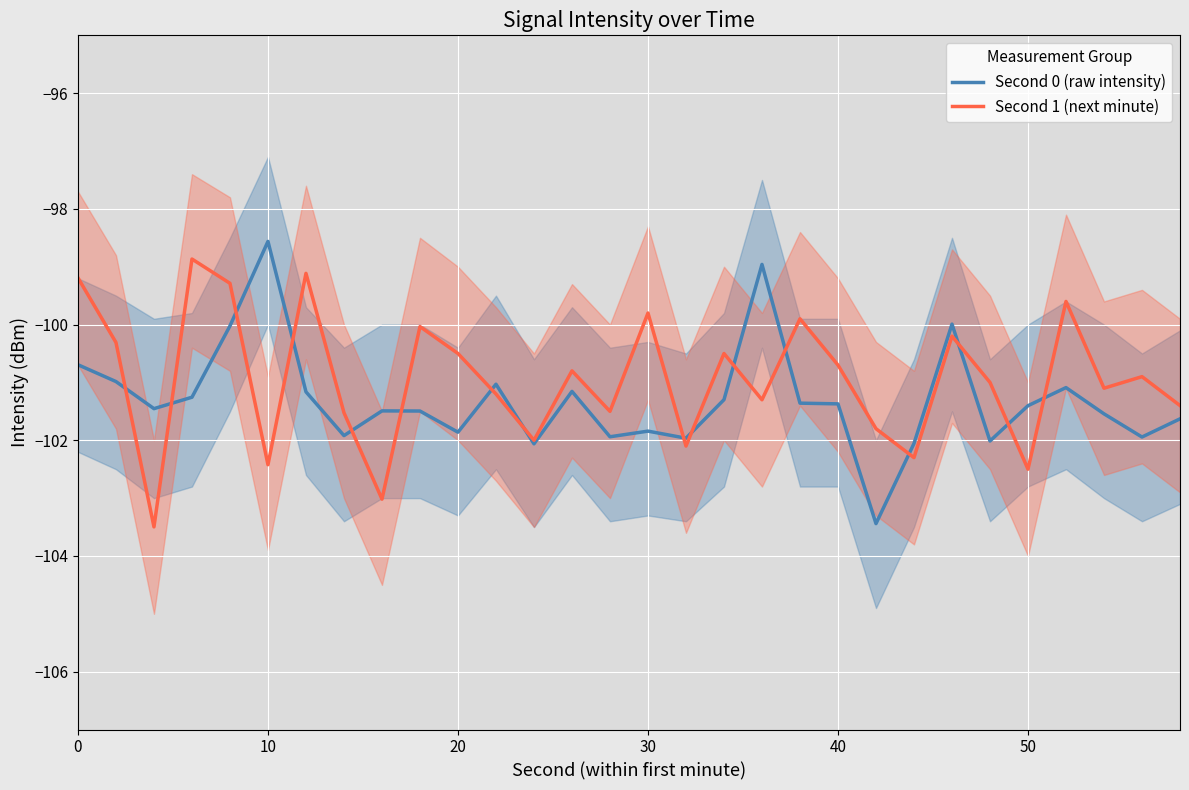

What is the minimum value for Second 0 (raw intensity)?

-103.4